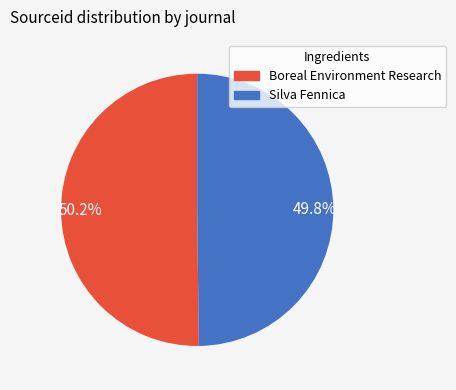

How many slices are in this pie chart?

2